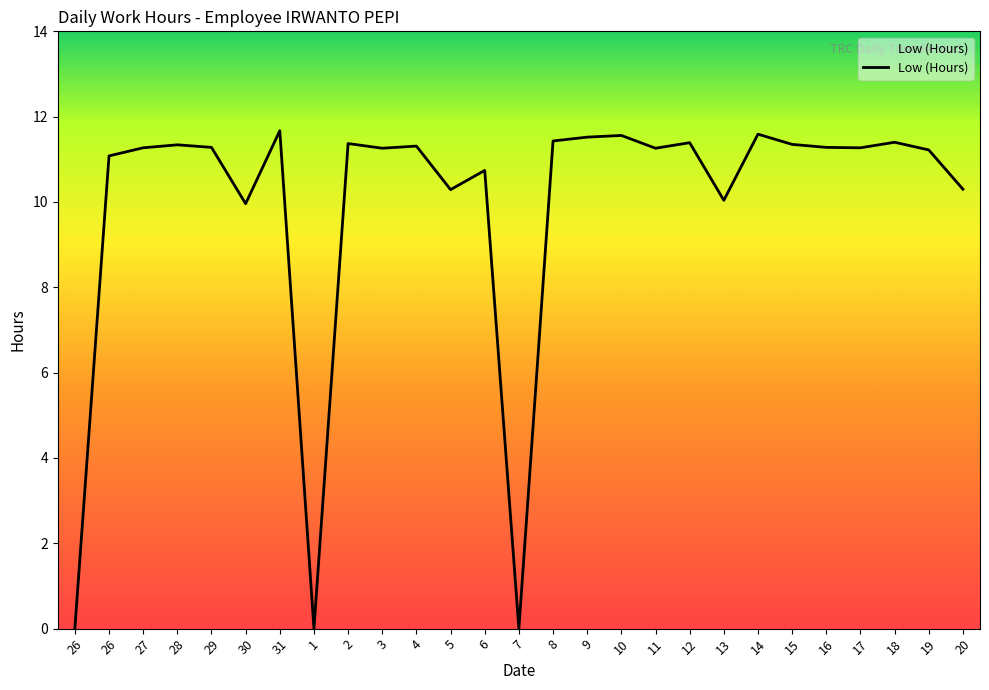

Rank the categories by value from highest to lowest.

31, 14, 10, 9, 8, 18, 12, 2, 15, 28, 4, 29, 16, 27, 17, 3, 11, 19, 26, 6, 20, 5, 13, 30, 26, 1, 7